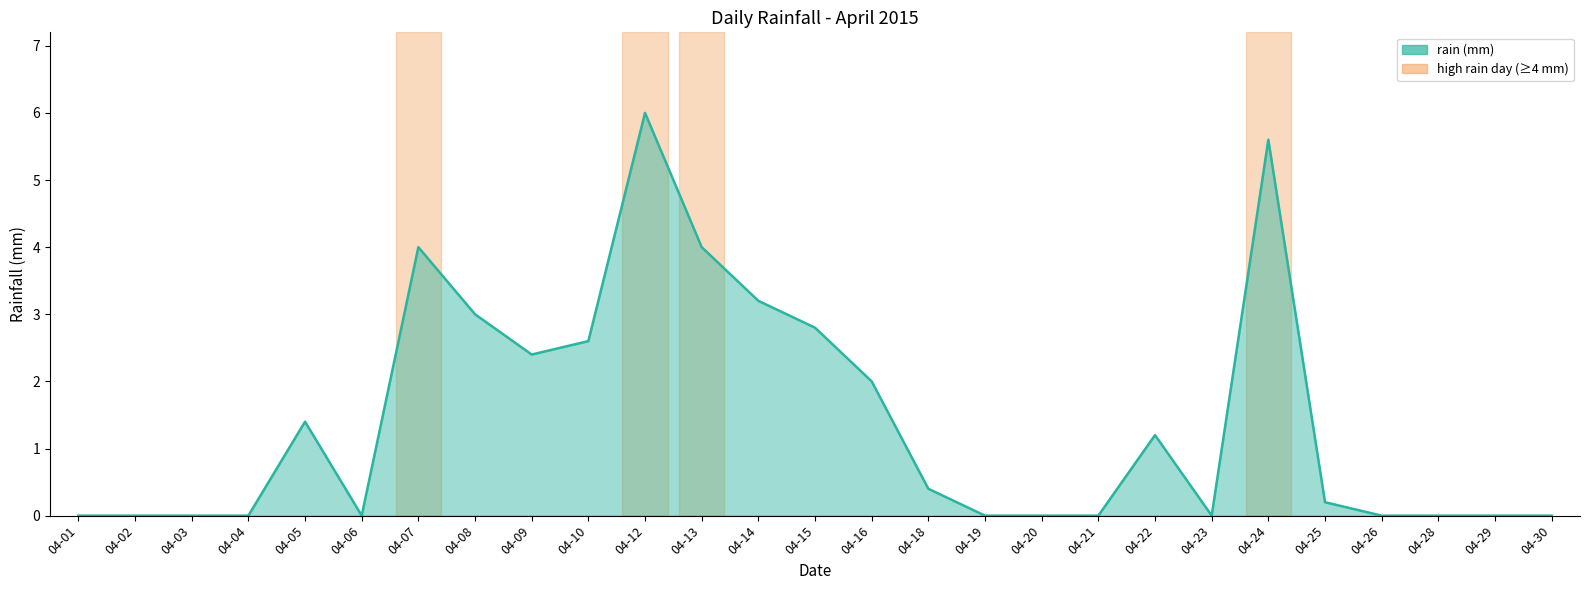

The chart shows a value of 8.0 at 04-12. True or false?

False